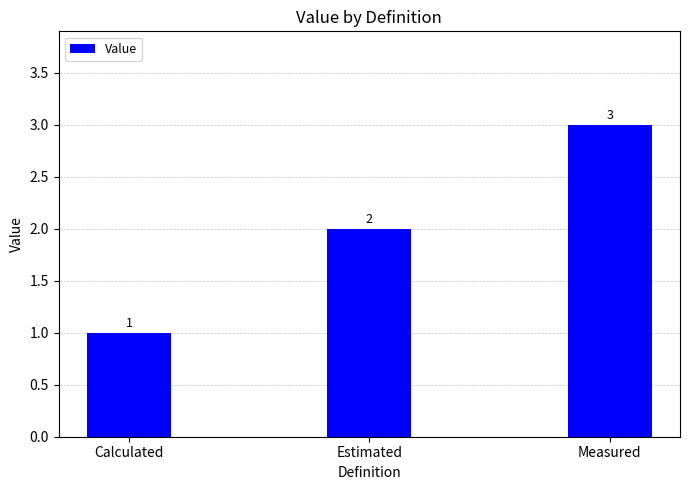

What is the average value?

2